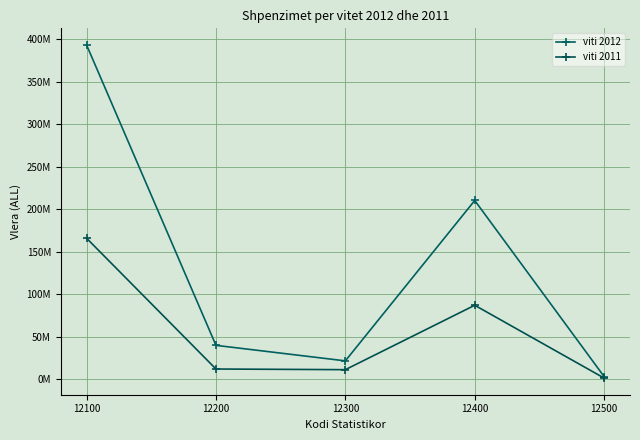

Does the chart have visible grid lines?

Yes